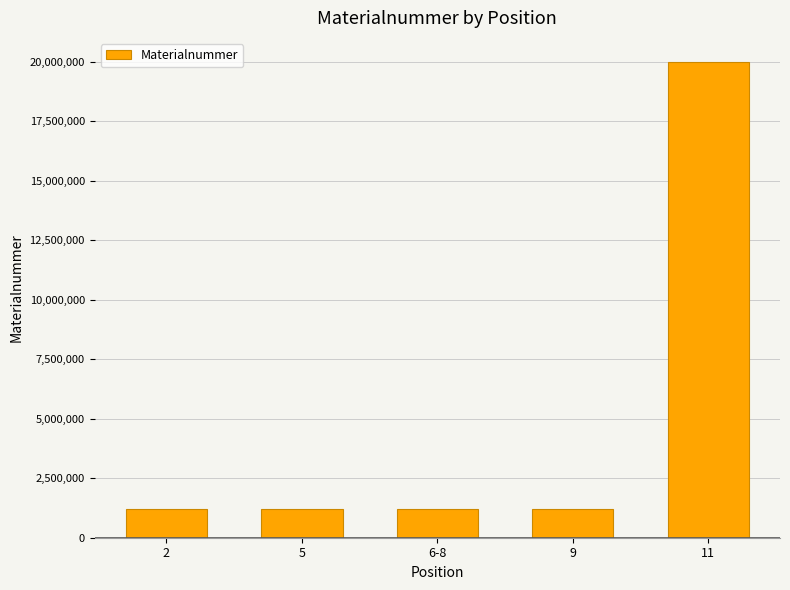

What value does the data have at 9?

1220498